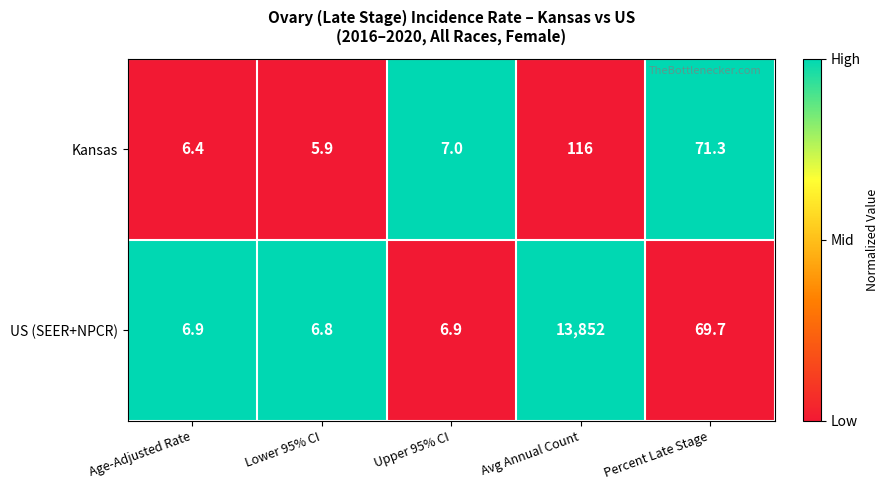

List the series in order of their peak value, lowest first.

Kansas, US (SEER+NPCR)